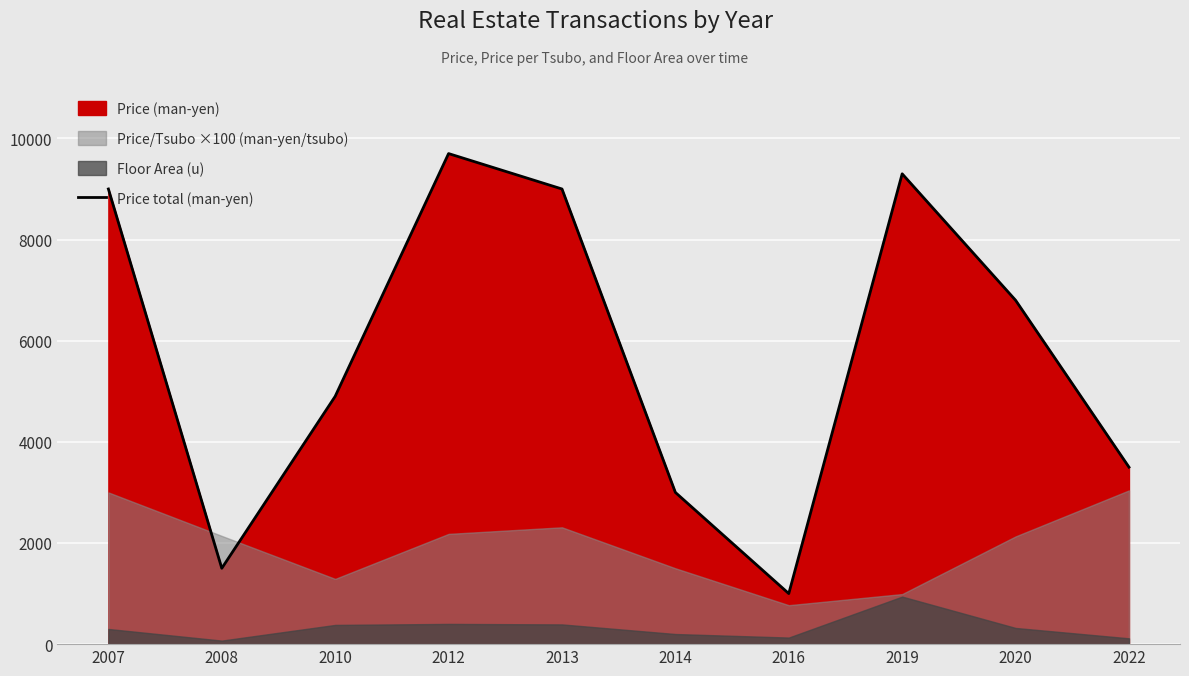

Reading left to right, list all the values displayed in this chart.

9000	1500	4900	9700	9000	3000	1000	9300	6800	3500